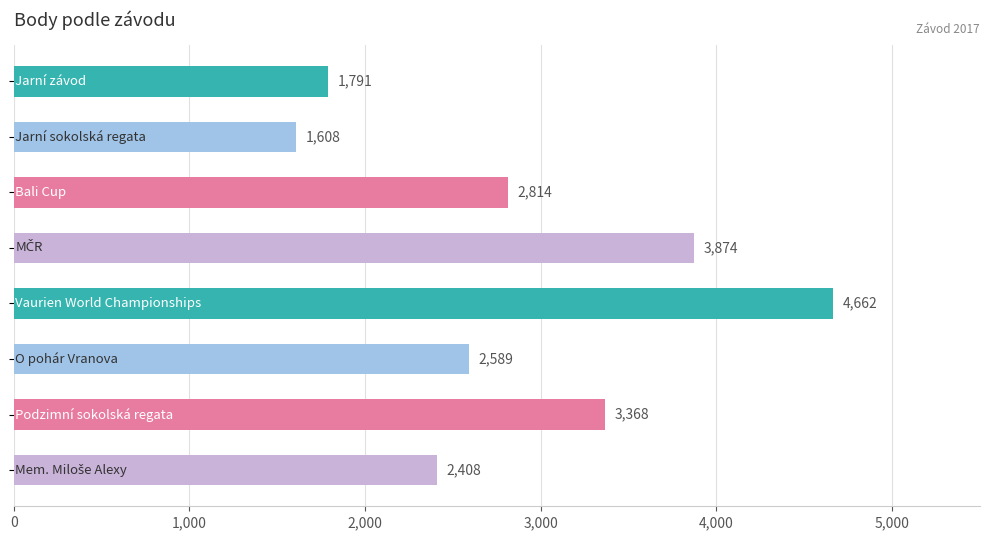

What is the sum of all values?

23114